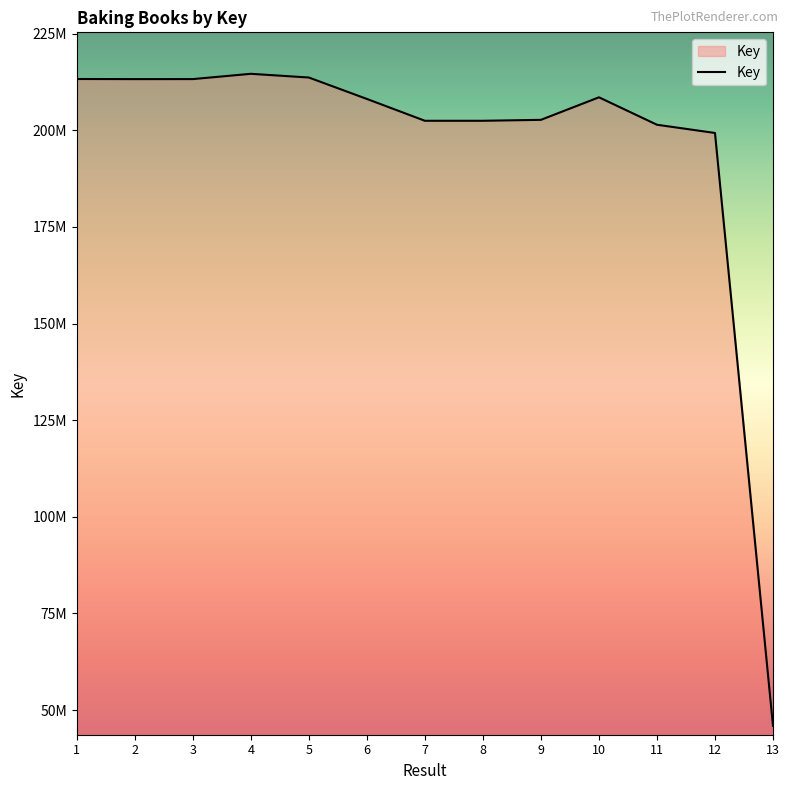

Does the chart display data point markers on the line(s)?

No